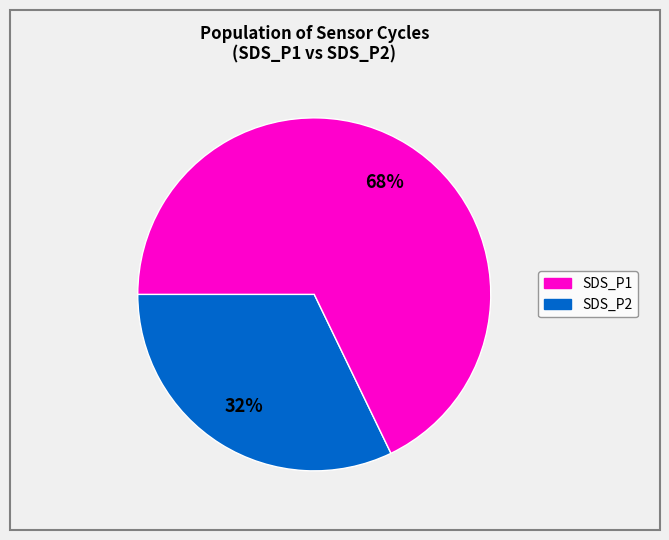

Does any single category account for the majority?

Yes